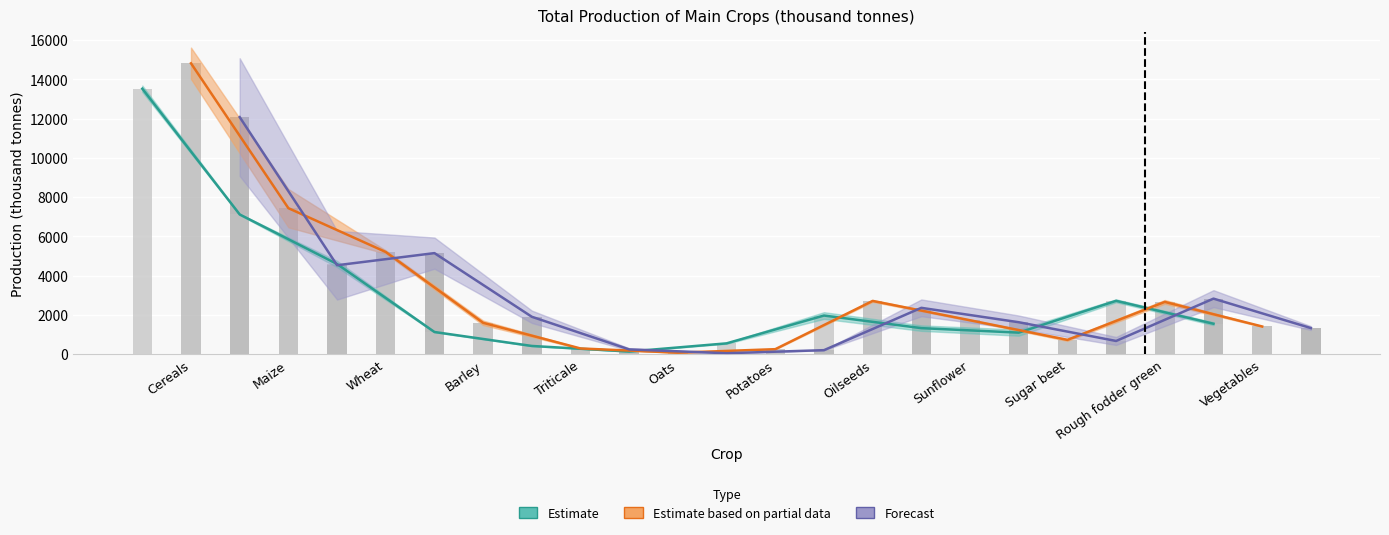

What is the value of the Average 2011-2015 bar at the 3rd from the left?

5205.5